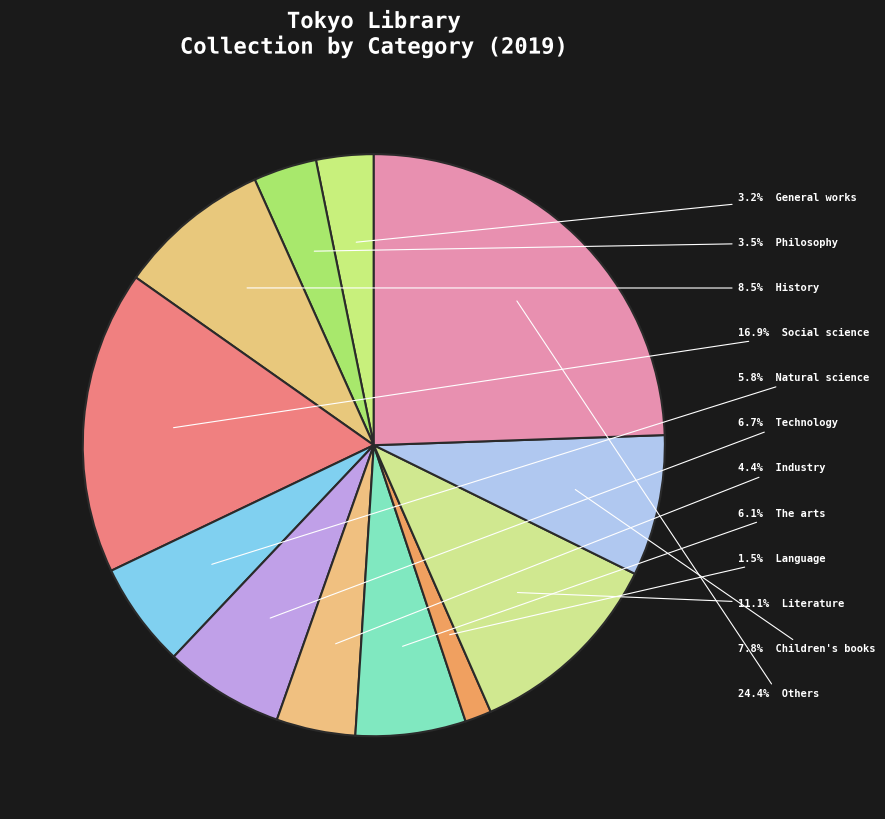

How many segments does this pie chart have?

12